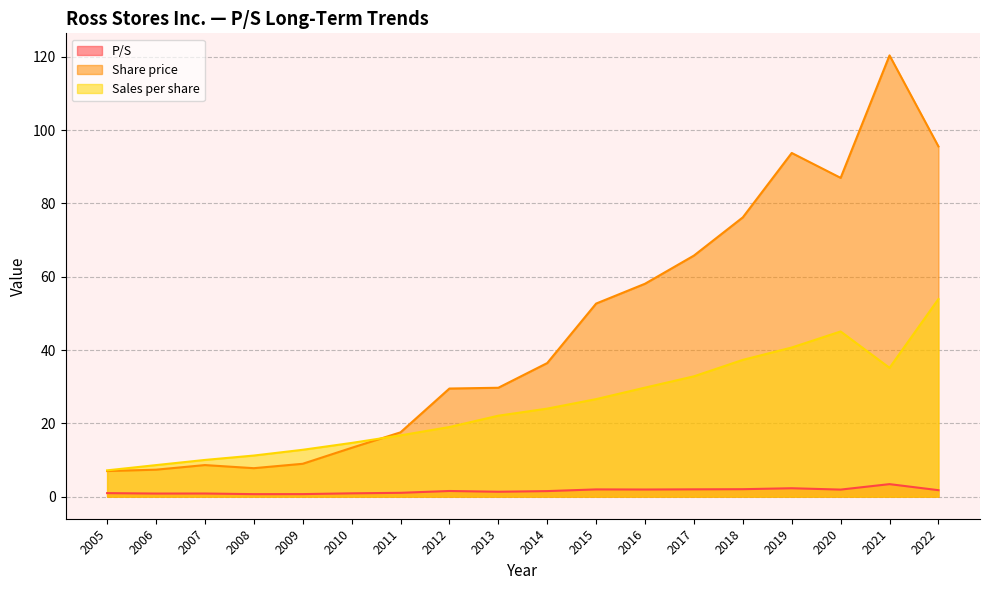

How many series are shown in this chart?

3